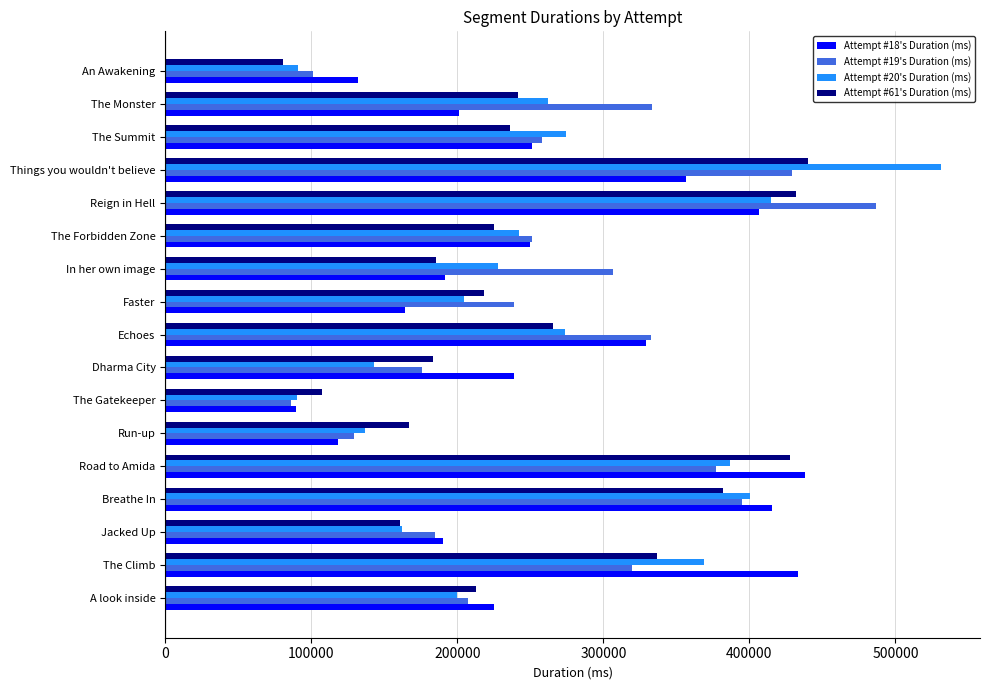

At how many categories does at least one series exceed 291452?

8